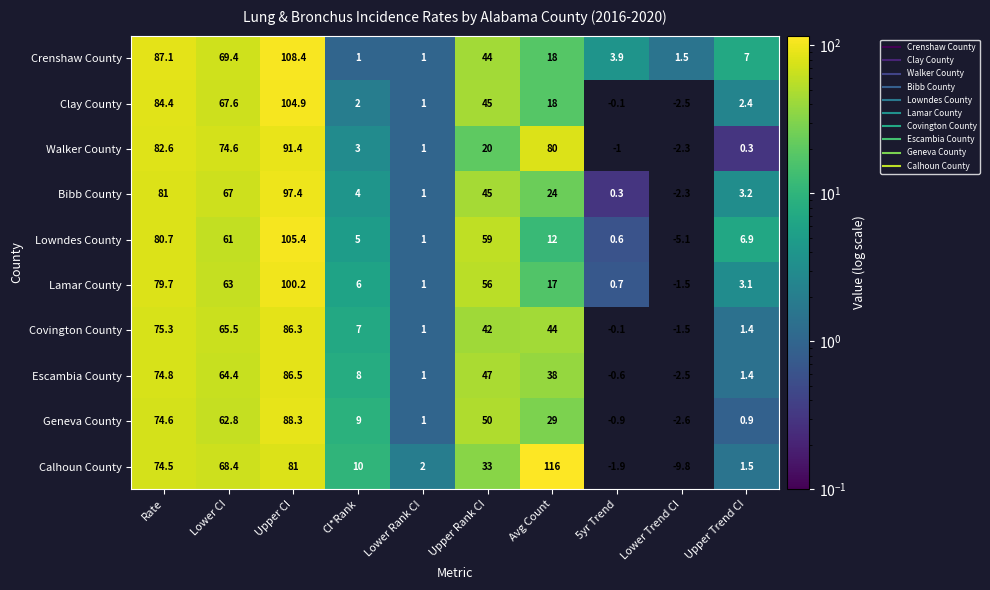

Is it true that Calhoun County equals 81.0 at Upper CI?

True